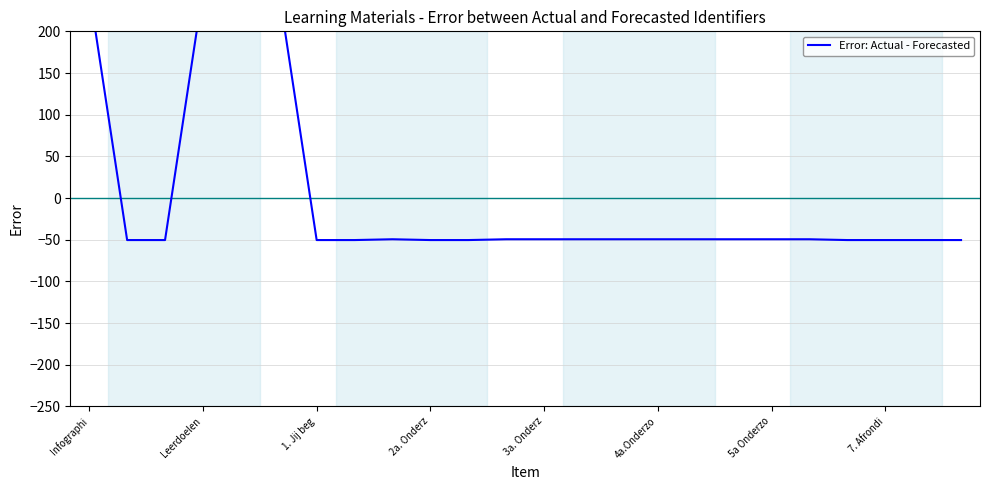

What is the change in value from 4a.Onderzo to 7. Afrondi?

-1.0